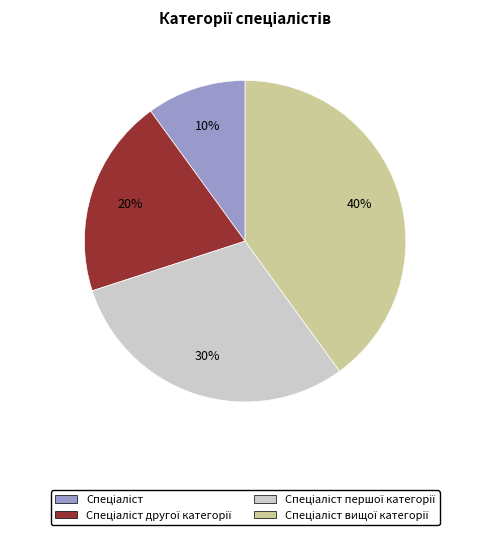

To the nearest percent, what is the average slice percentage?

25%